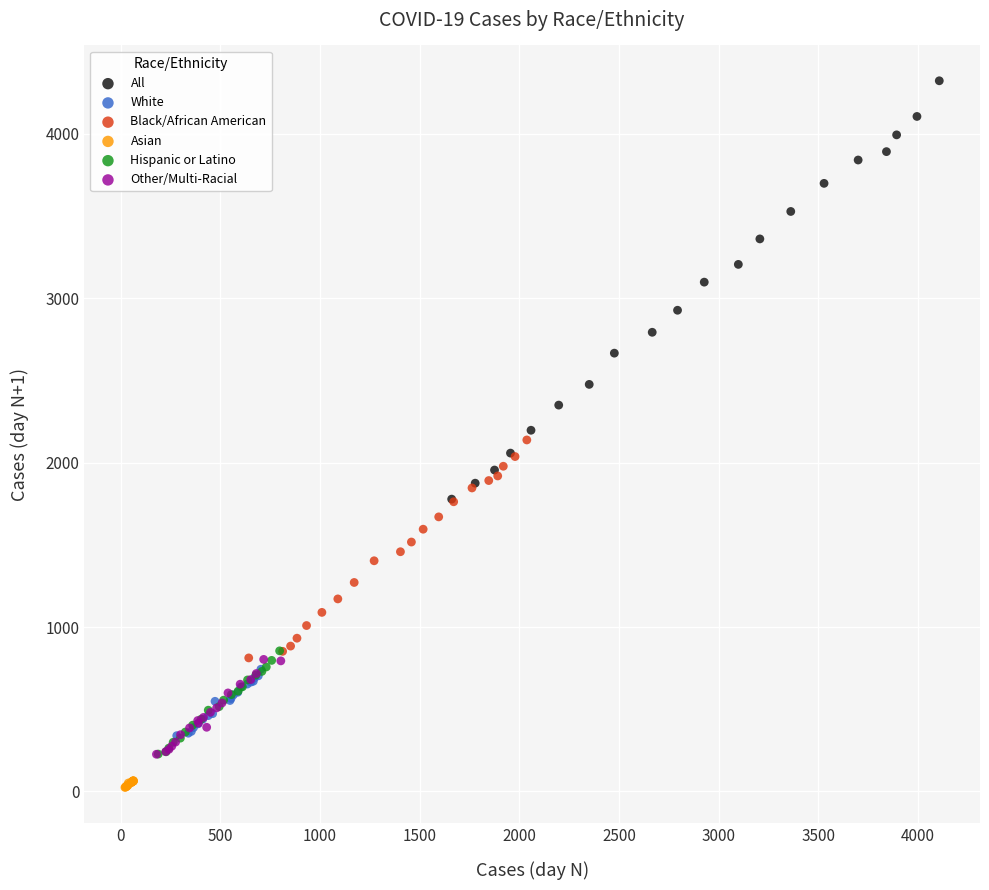

Which series reaches the minimum Y coordinate?

Asian